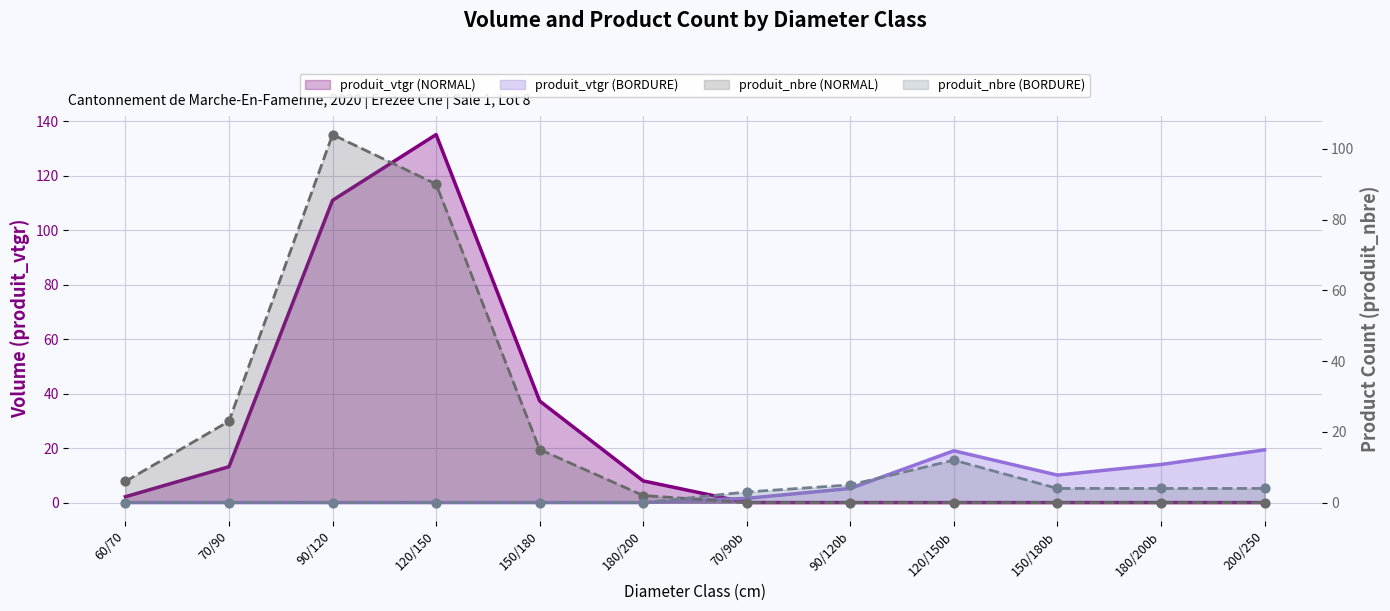

Is the value of produit_nbre (NORMAL) at 70/(R:90-F:100) greater than the value of produit_vtgr (NORMAL) at 150/180?

No